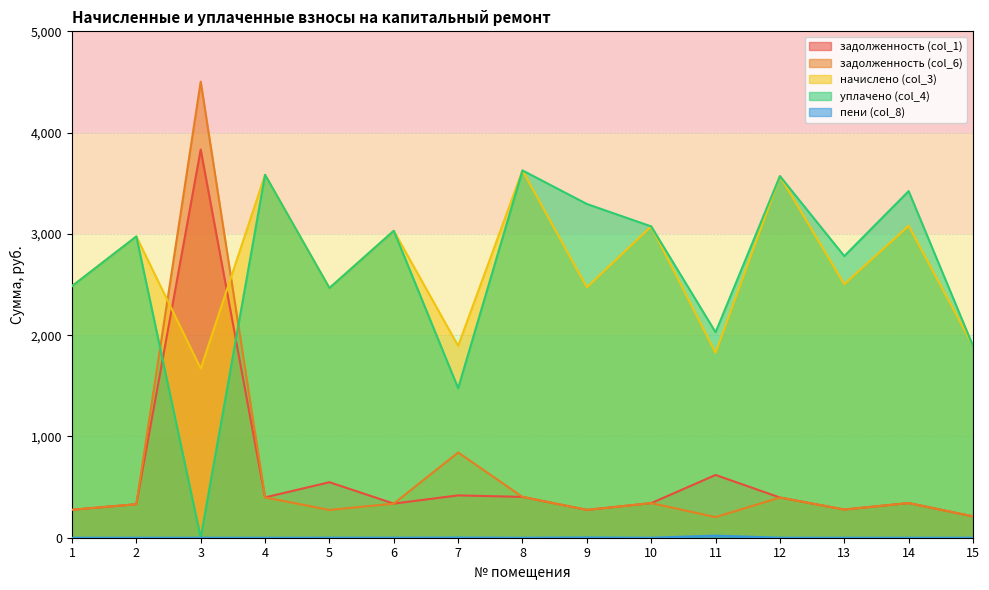

The value of пени (col_8) at 5 is 0.9. True or false?

False